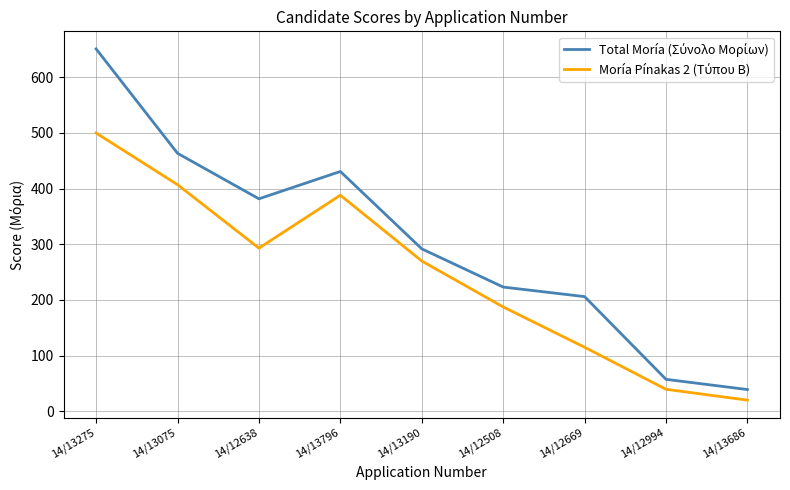

At which category does the chart reach its minimum across all series?

14/13686